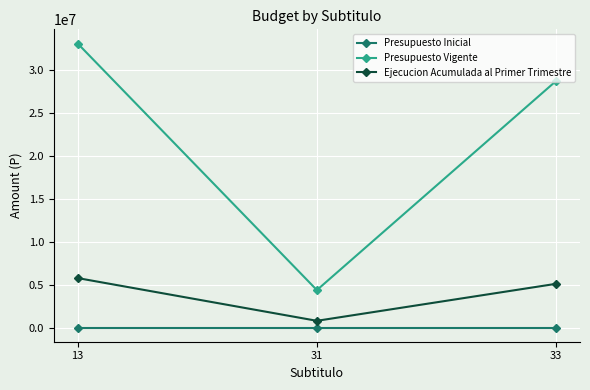

Count the number of data series in this chart.

3